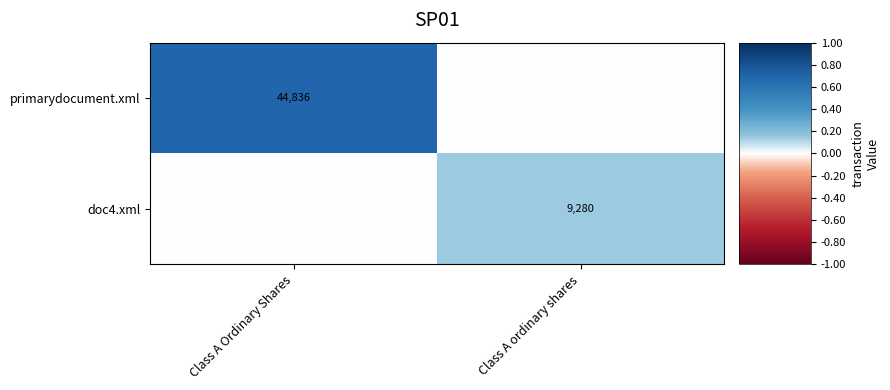

Which has a higher value, Class A Ordinary Shares or Class A ordinary shares?

Class A Ordinary Shares